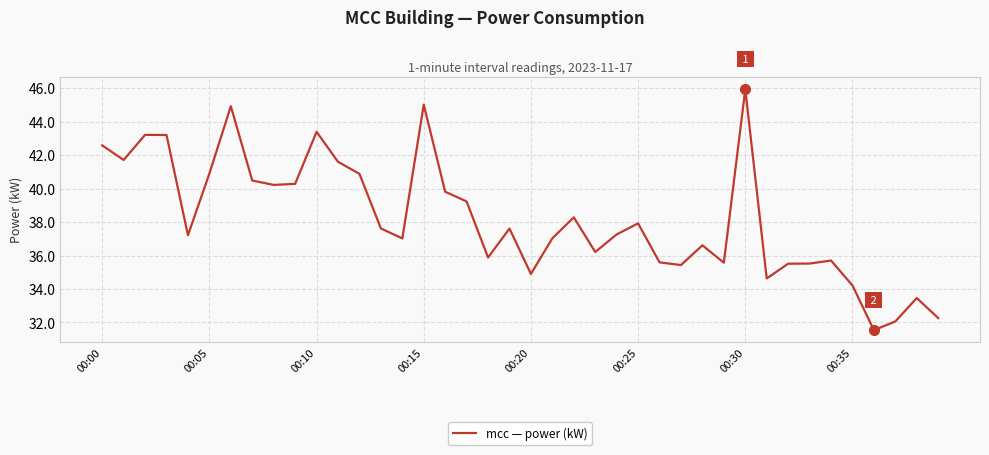

What is the sum of all values?

1528.4